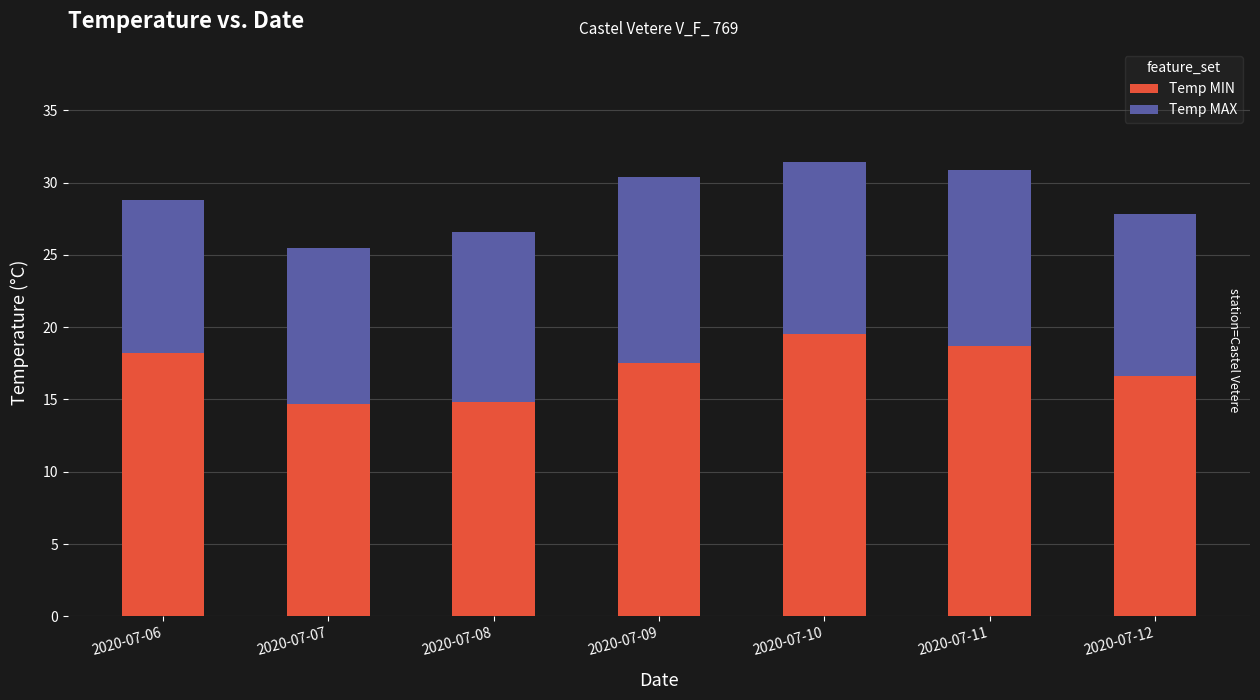

The value of Temp MIN at 2020-07-10 is 19.5. True or false?

True